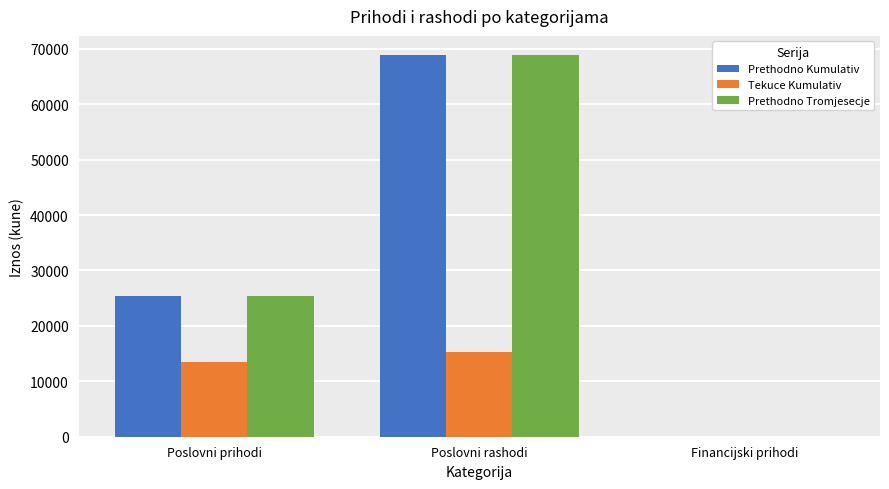

What is the sum of all Prethodno Kumulativ values?

94306